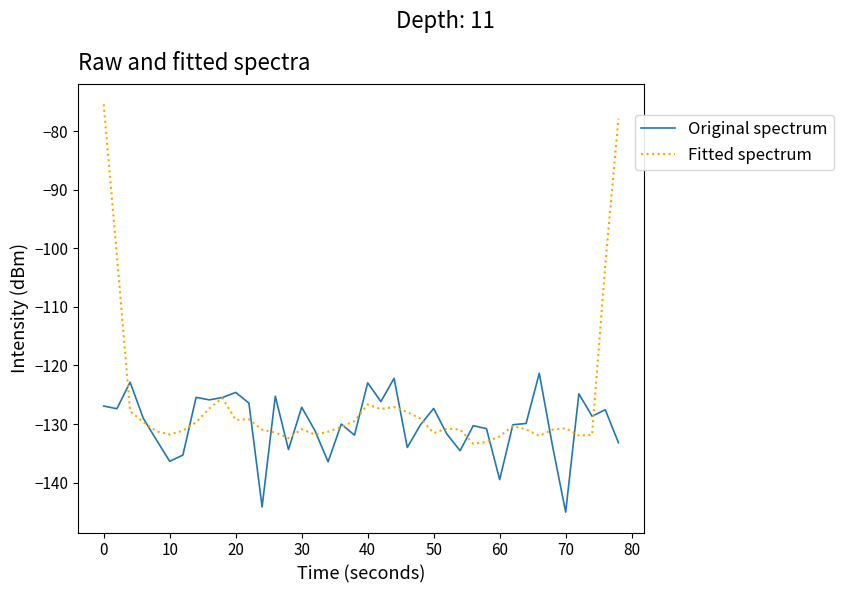

What is the maximum value shown in the chart?

-75.4